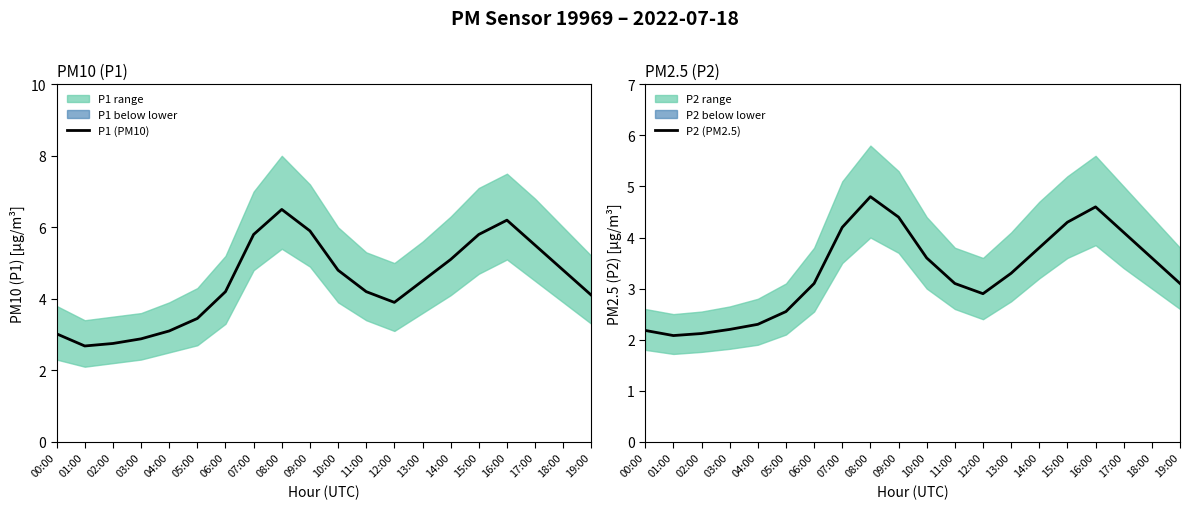

Reading left to right, list all the values displayed in this chart.

P1 (PM10): 00:00=3.0	01:00=2.7	02:00=2.8	03:00=2.9	04:00=3.1	05:00=3.5	06:00=4.2	07:00=5.8	08:00=6.5	09:00=5.9	10:00=4.8	11:00=4.2	12:00=3.9	13:00=4.5	14:00=5.1	15:00=5.8	16:00=6.2	17:00=5.5	18:00=4.8	19:00=4.1
P2 (PM2.5): 00:00=2.2	01:00=2.1	02:00=2.1	03:00=2.2	04:00=2.3	05:00=2.5	06:00=3.1	07:00=4.2	08:00=4.8	09:00=4.4	10:00=3.6	11:00=3.1	12:00=2.9	13:00=3.3	14:00=3.8	15:00=4.3	16:00=4.6	17:00=4.1	18:00=3.6	19:00=3.1